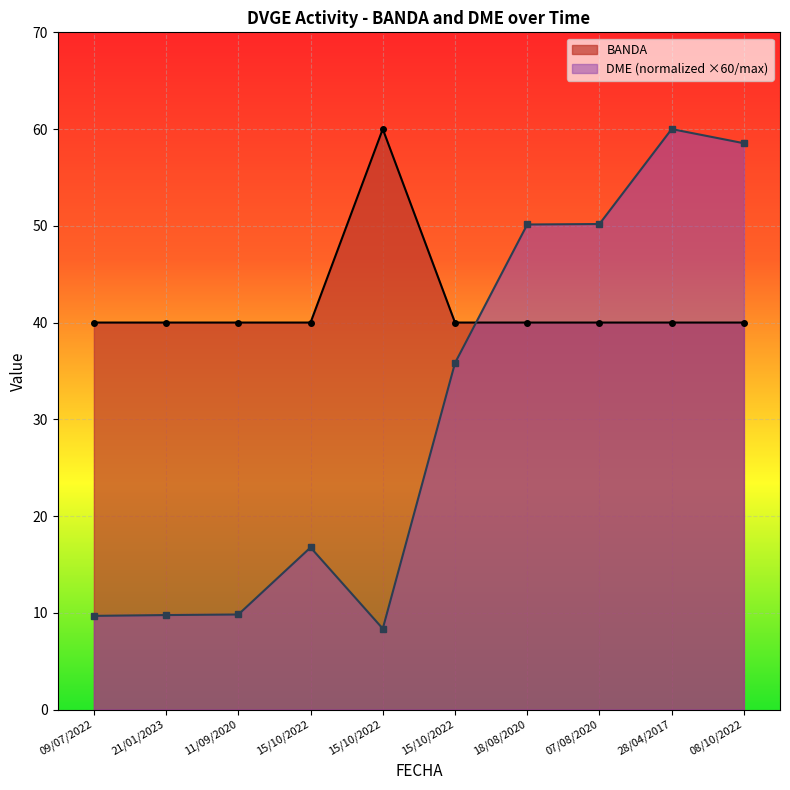

How many intersections are there between DME and BANDA?

1